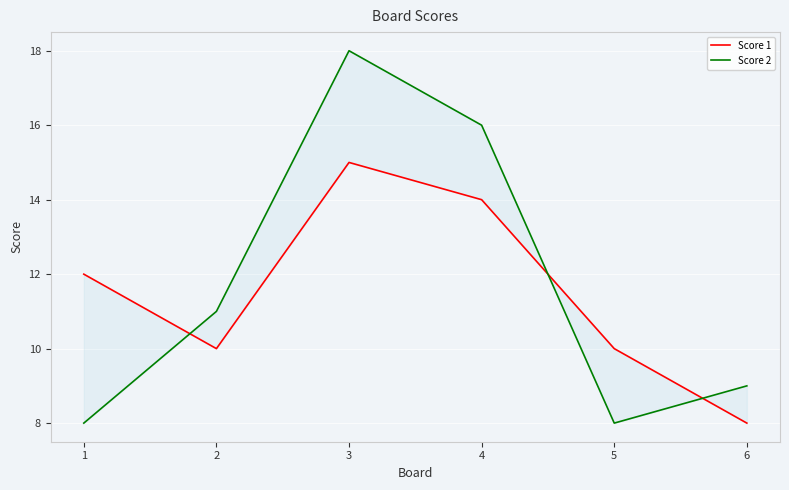

Is the value of Score 2 at 3 greater than the value of Score 1 at 6?

Yes